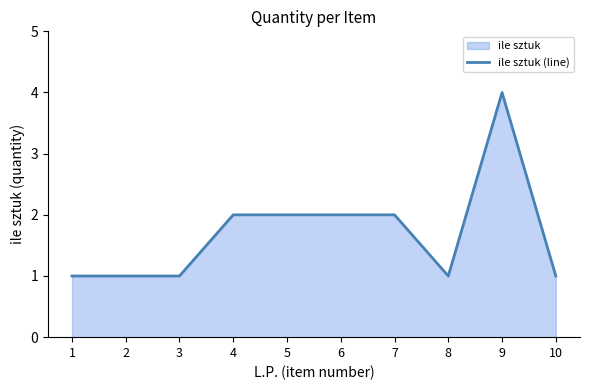

How many values are between 1 and 2?

9